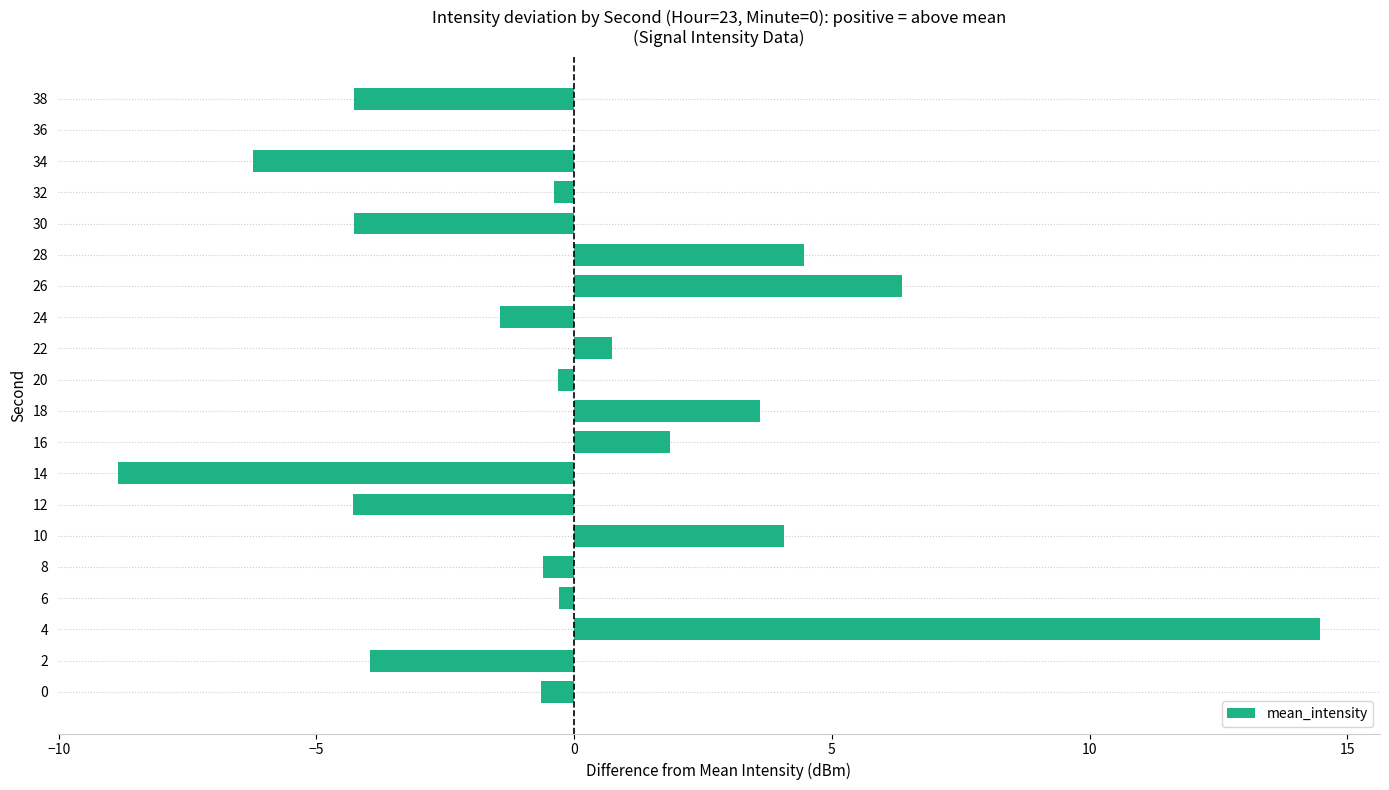

The chart shows a value of -0.4 at 32. True or false?

True